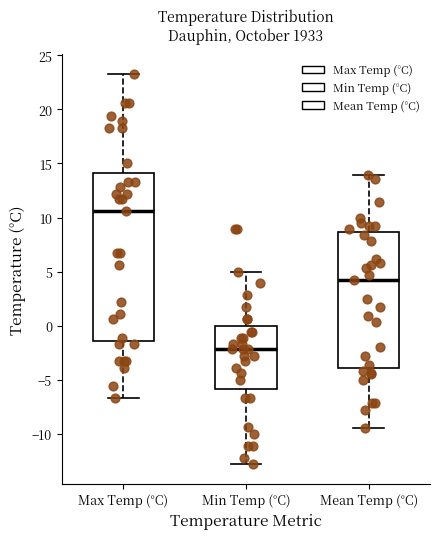

Which box is the tallest, from its lower edge to its upper edge?

Max Temp (°C)